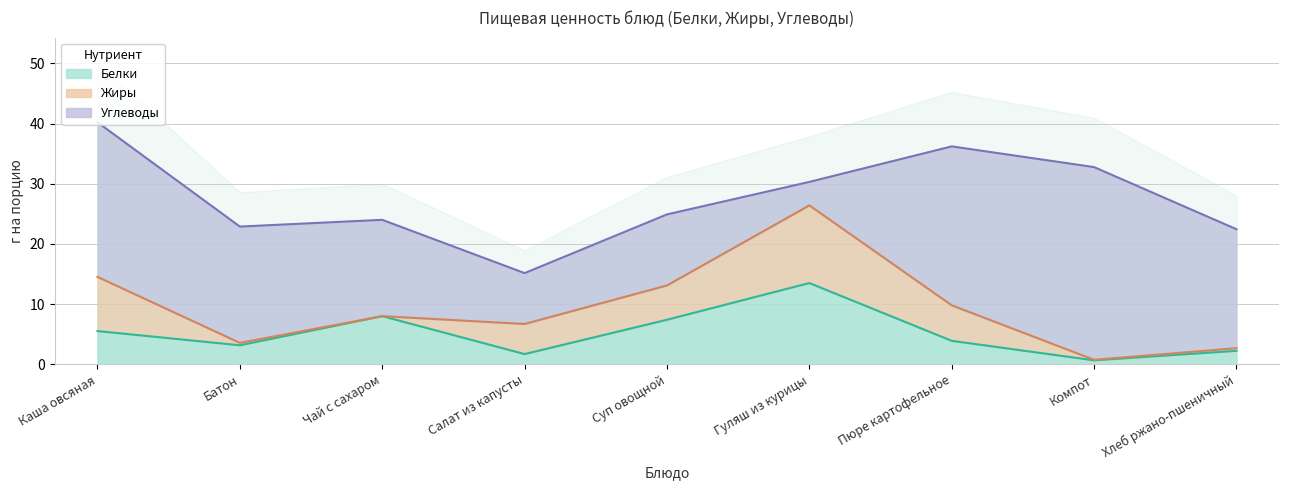

Which series ends up on top after the final intersection of Жиры and Углеводы?

Углеводы